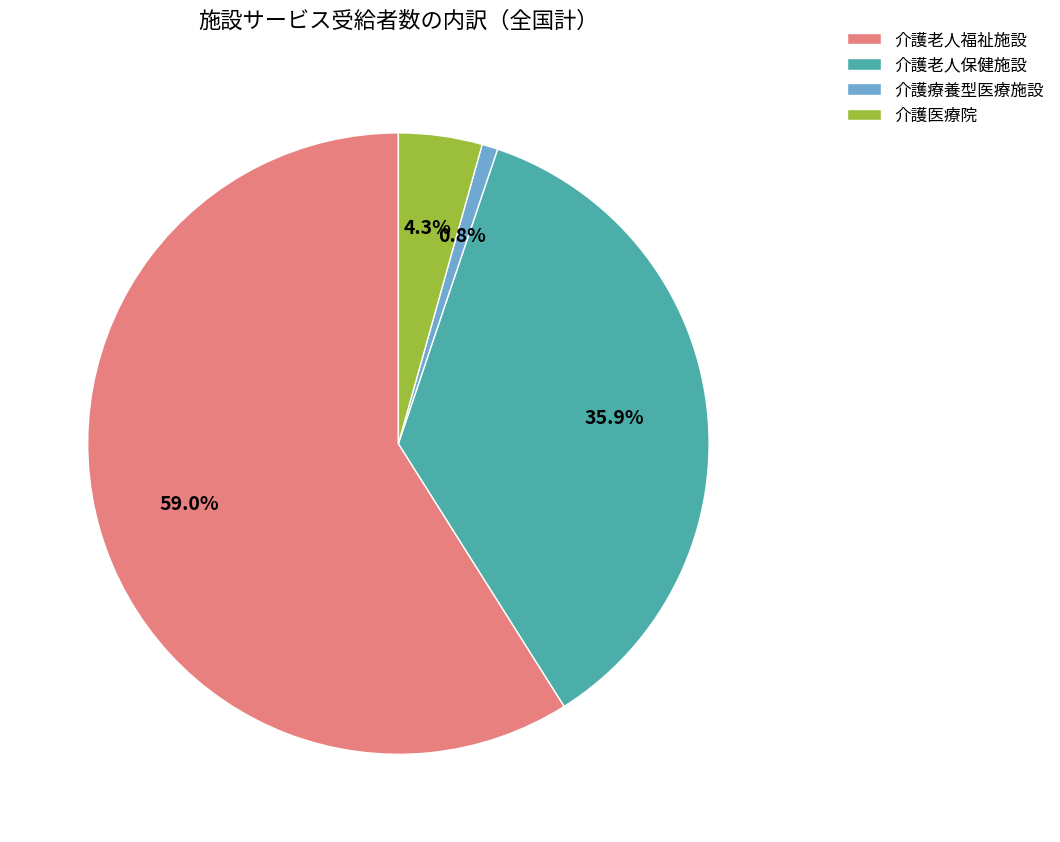

What is the majority slice?

介護老人福祉施設